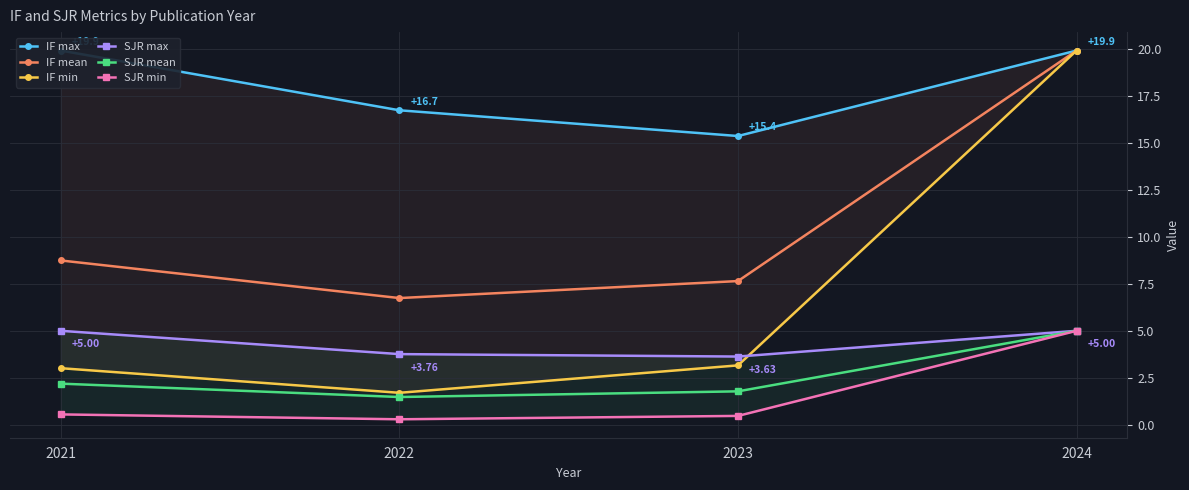

What is the minimum value shown in the chart?

0.3